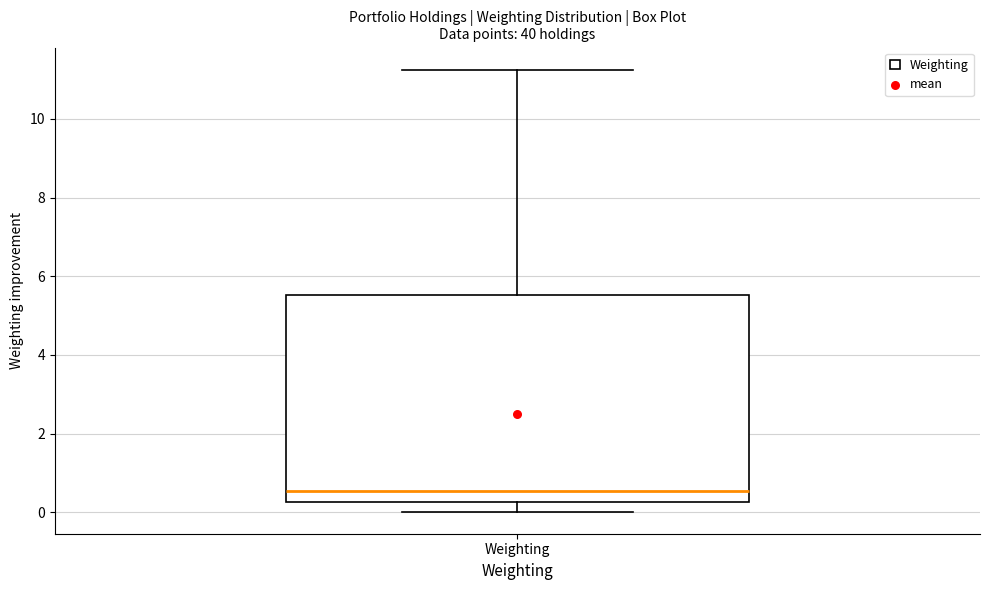

Where is the upper edge of the box for Weighting on the y-axis? The values are not printed on the chart, so give them approximately, as read against the axis.

5.6